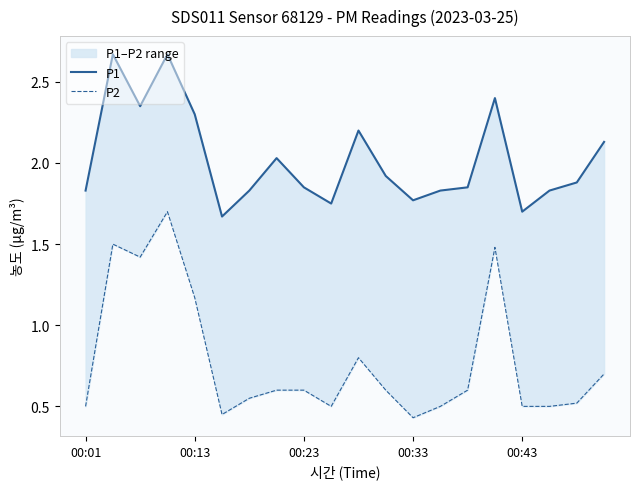

List the series in order of their peak value, highest first.

P1, P2